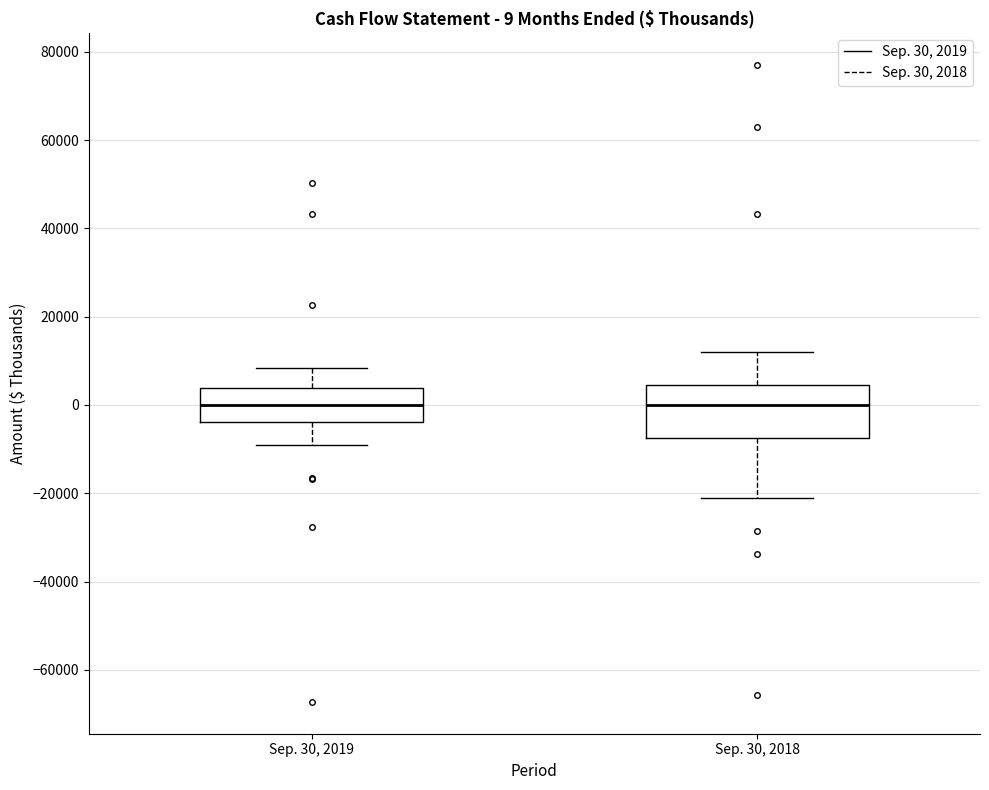

Which box is the tallest, from its lower edge to its upper edge?

Sep. 30, 2018